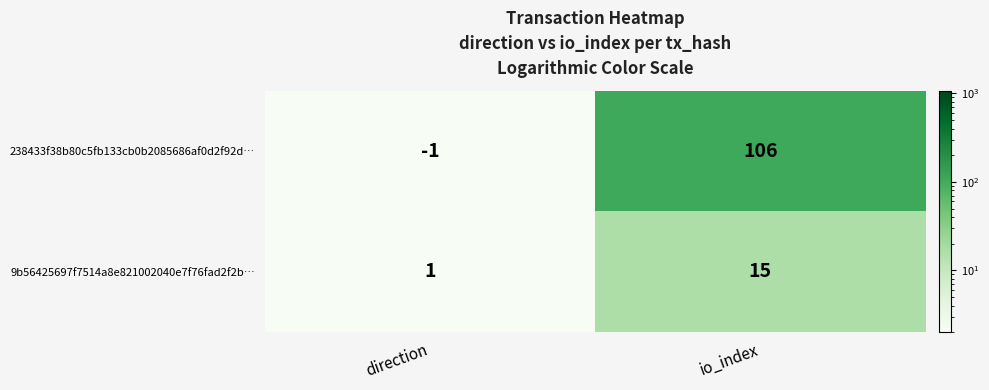

At which category is the sum across all series the highest?

io_index